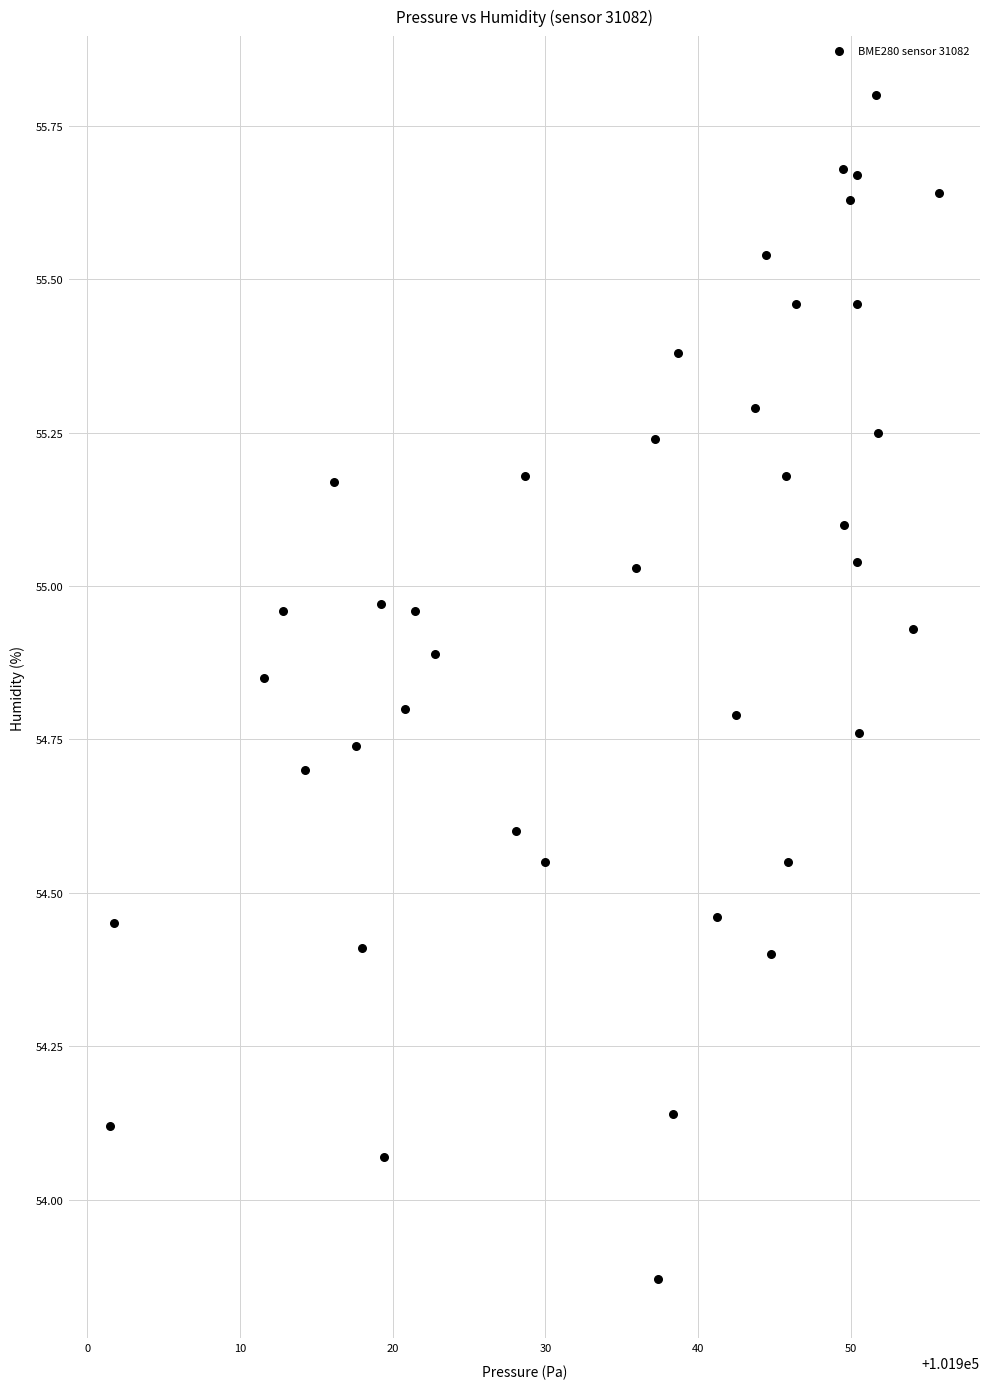

What is the range of X values (max minus min)?

54.2